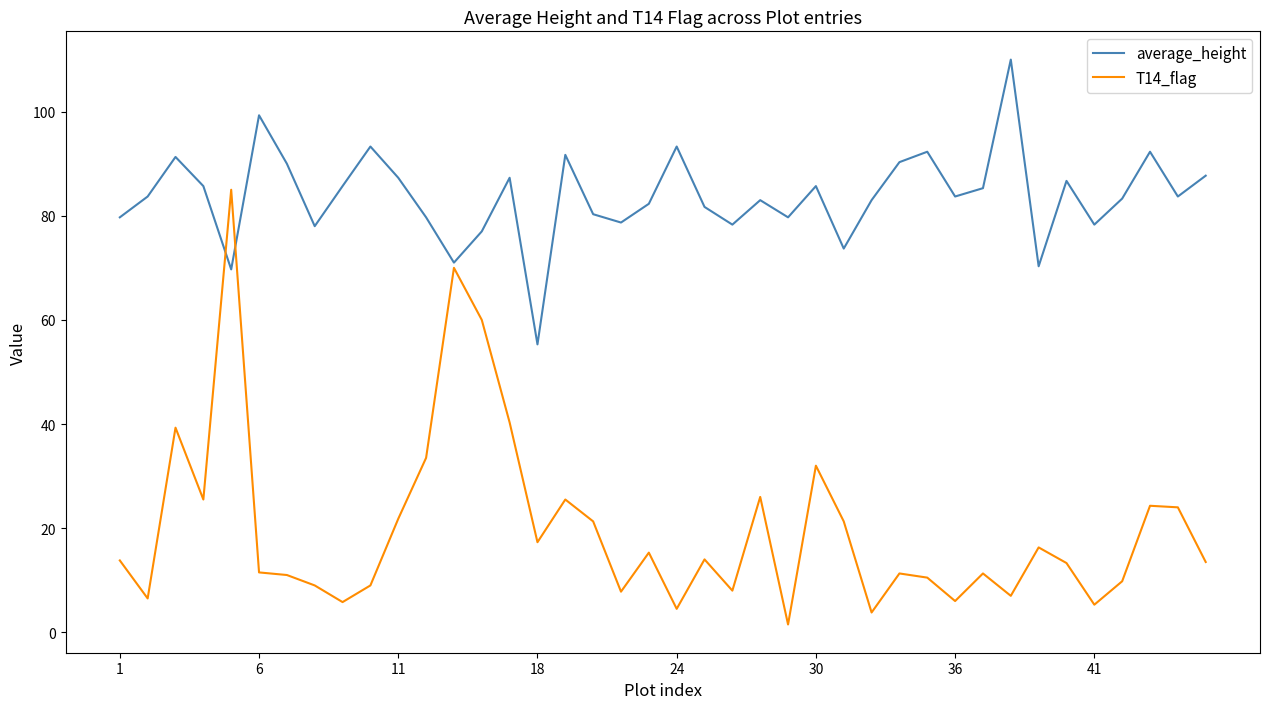

Which series has the largest range (max minus min)?

T14_flag